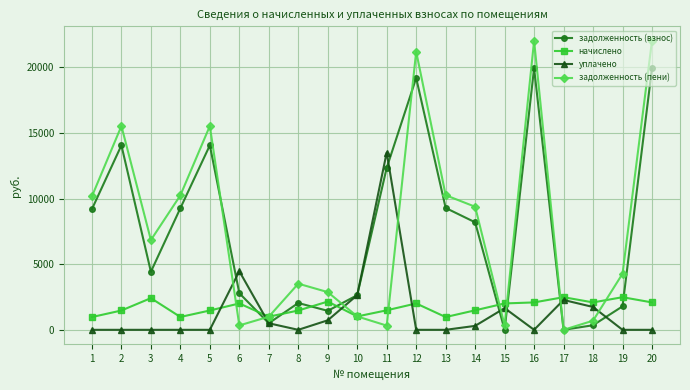

Count the number of categories in the chart.

20